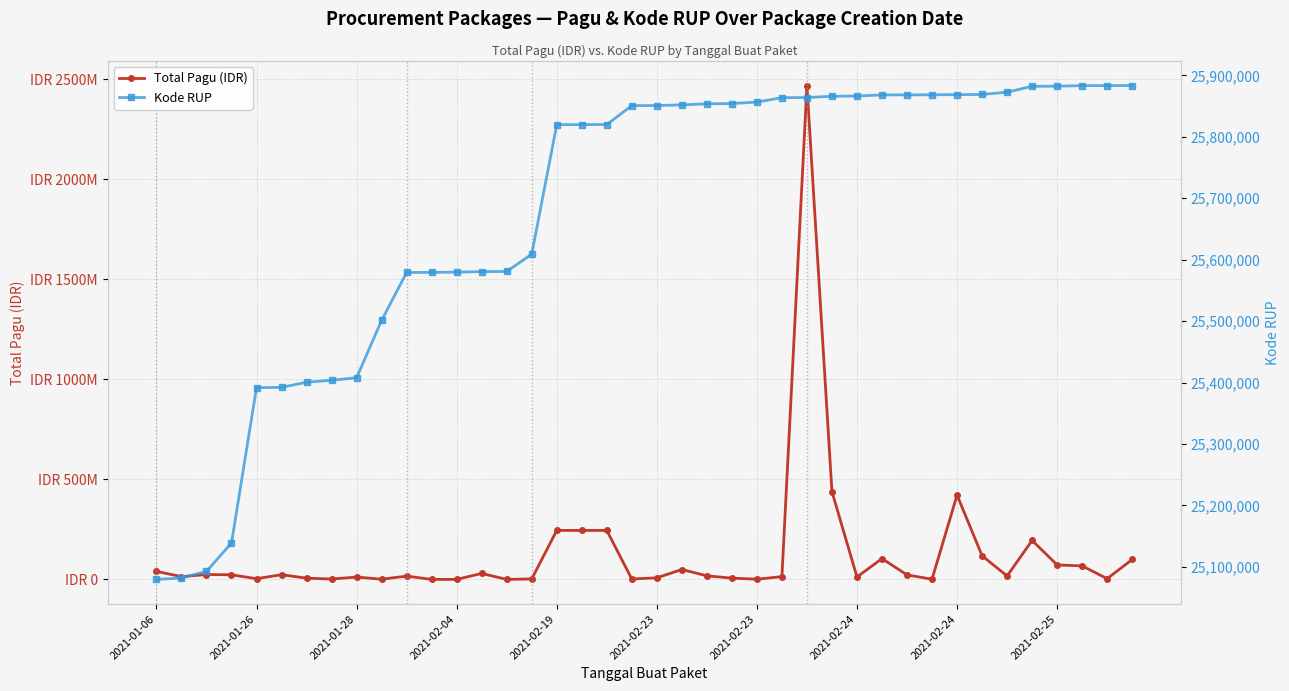

Which series has the largest range (max minus min)?

Total Pagu (IDR)